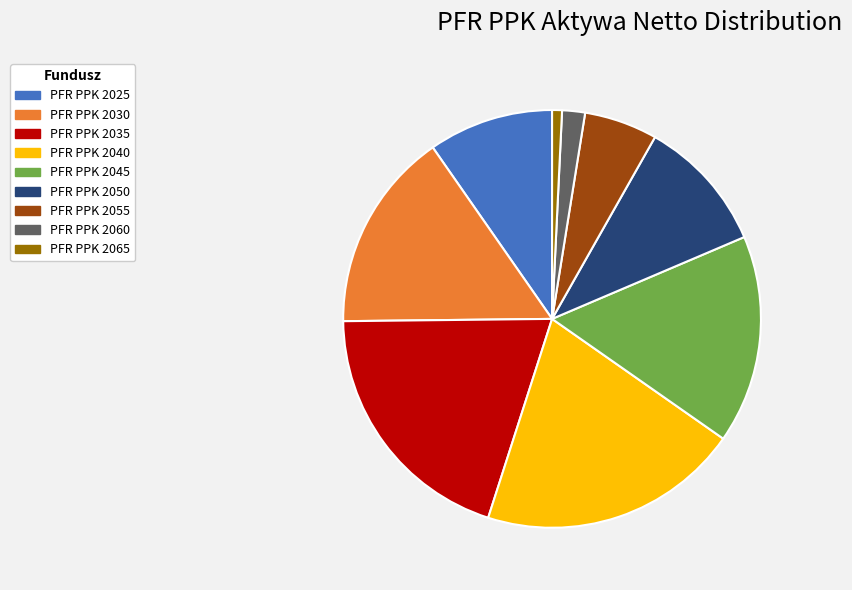

Do PFR PPK 2030 and PFR PPK 2045 together represent more than half of the pie?

No